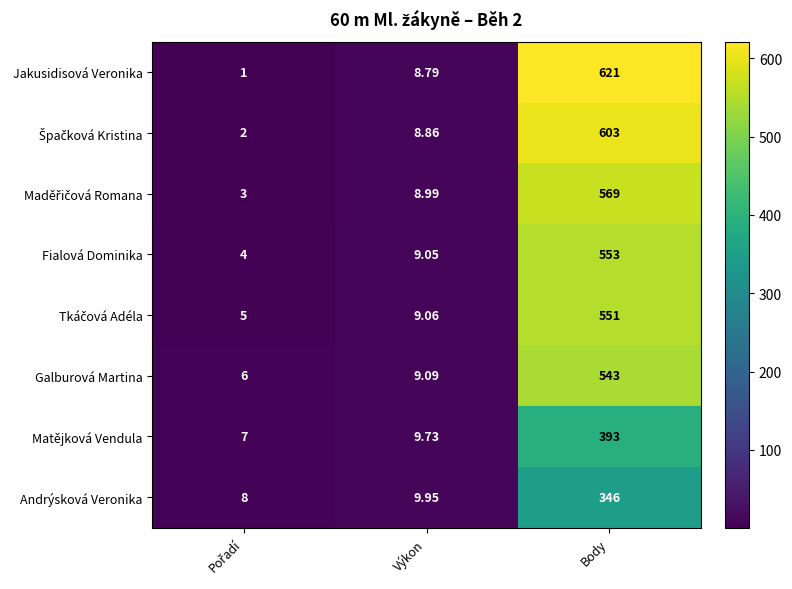

Which series has the largest total across all categories?

Jakusidisová Veronika